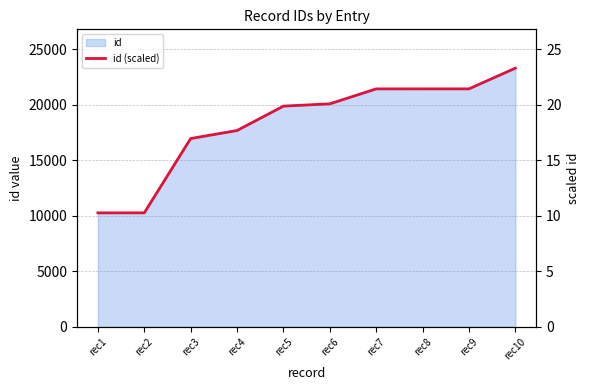

What is the value of the 1st point from the left?

10.3